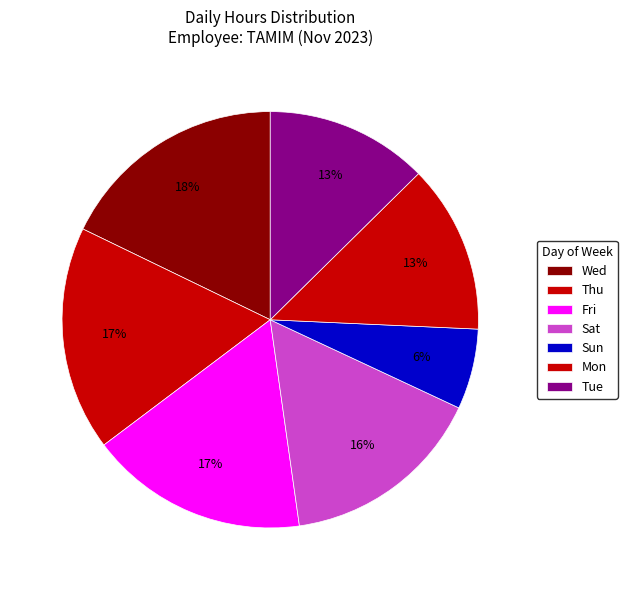

Count the number of slices in the pie.

7